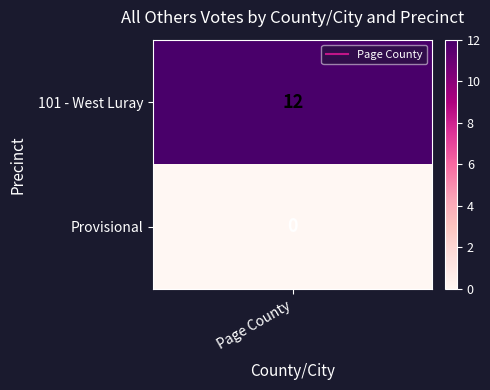

Where is the data nearest to the value 6?

101 - West Luray